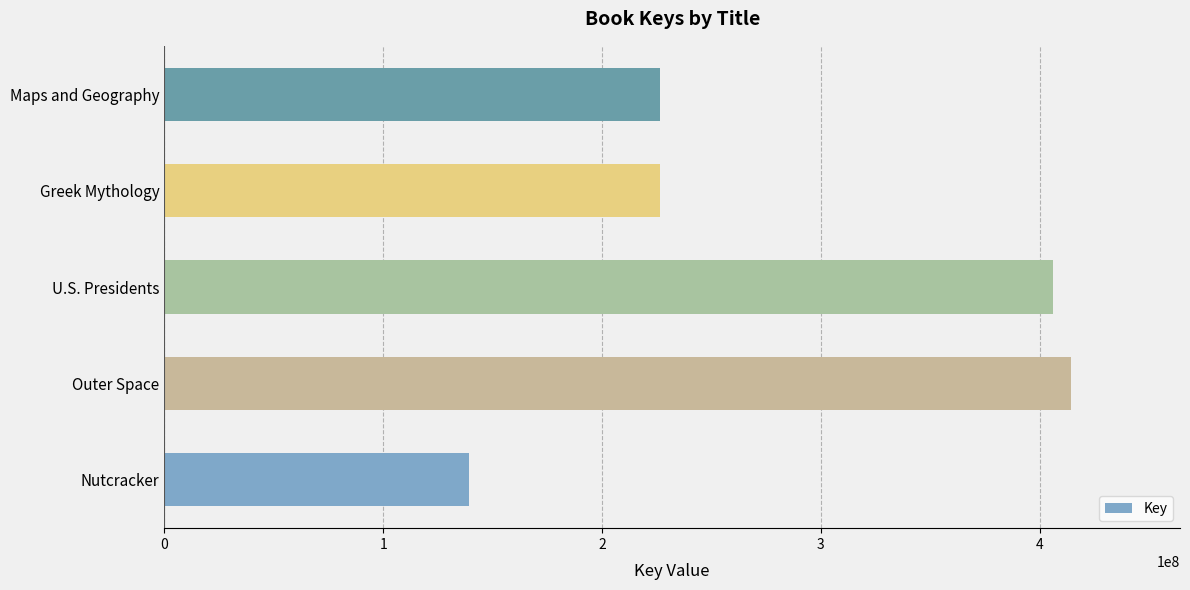

What is the change in value from Nutcracker to Maps and Geography?

+87336724